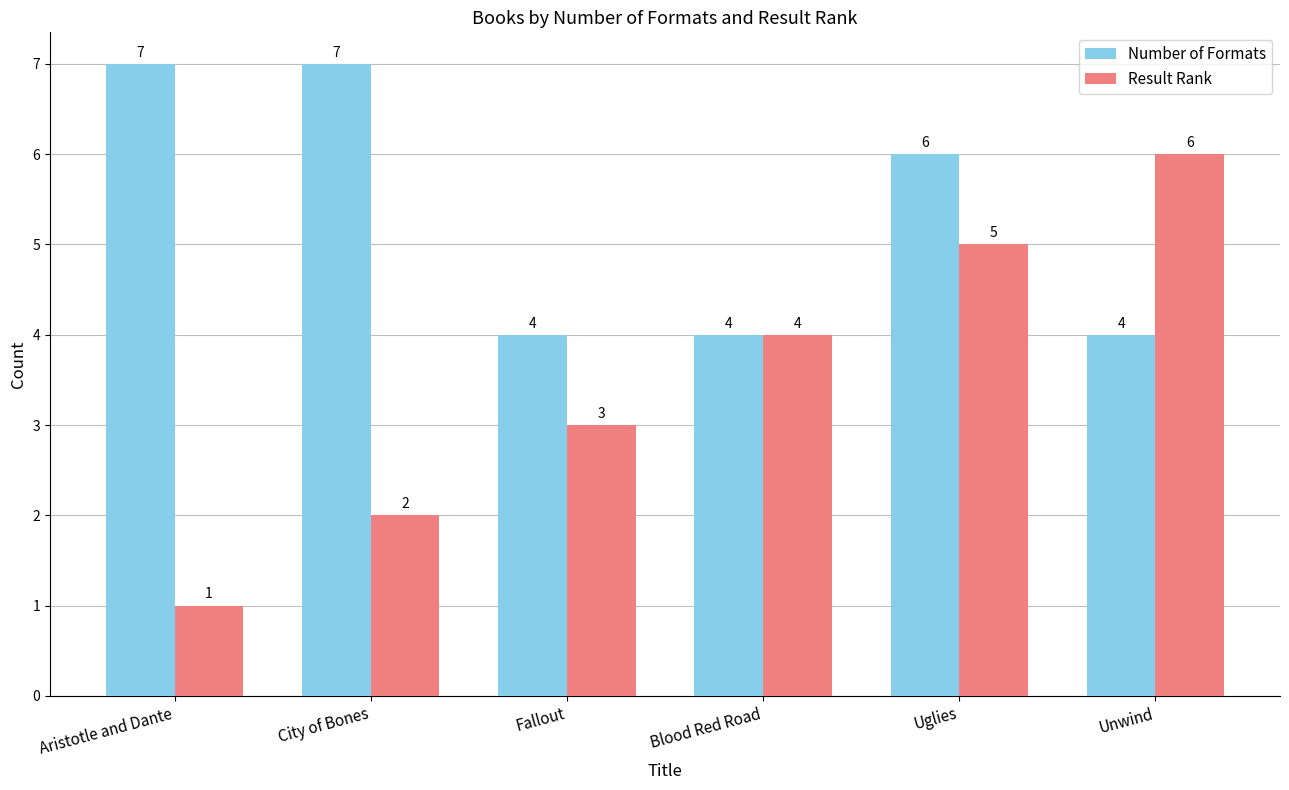

Which series has the largest range (max minus min)?

Result Rank